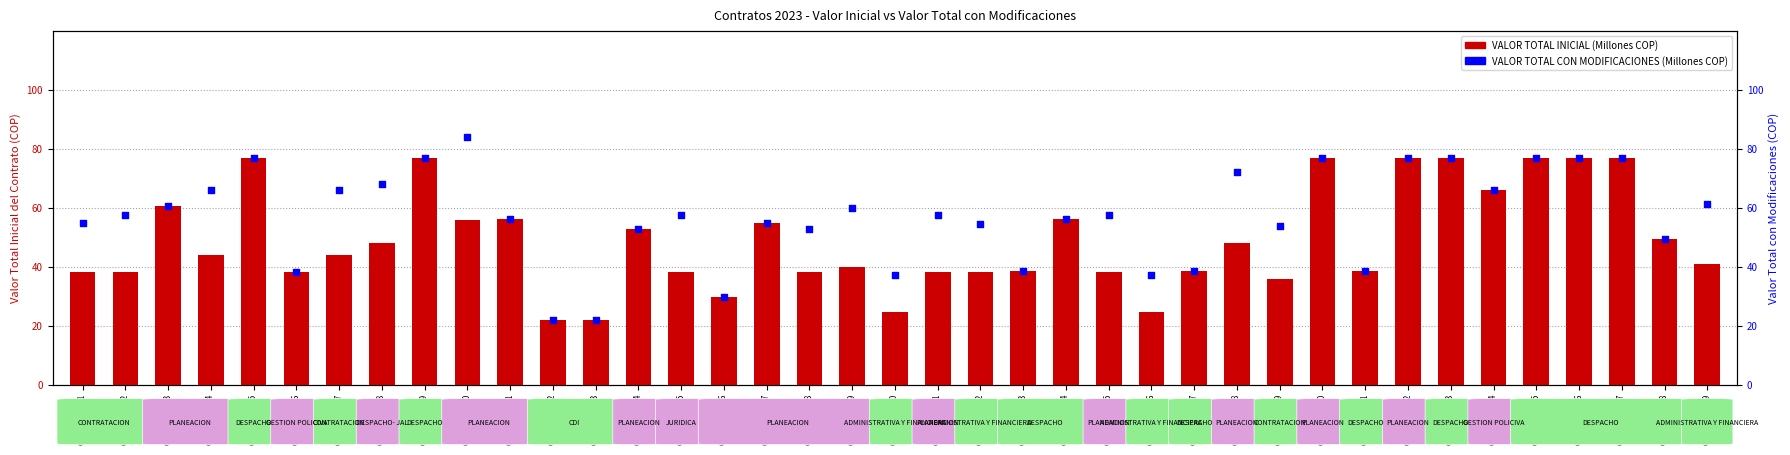

Is the value of VALOR TOTAL CON MODIFICACIONES at Contrato 026 greater than the value of VALOR TOTAL INICIAL DEL CONTRATO at Contrato 001?

No